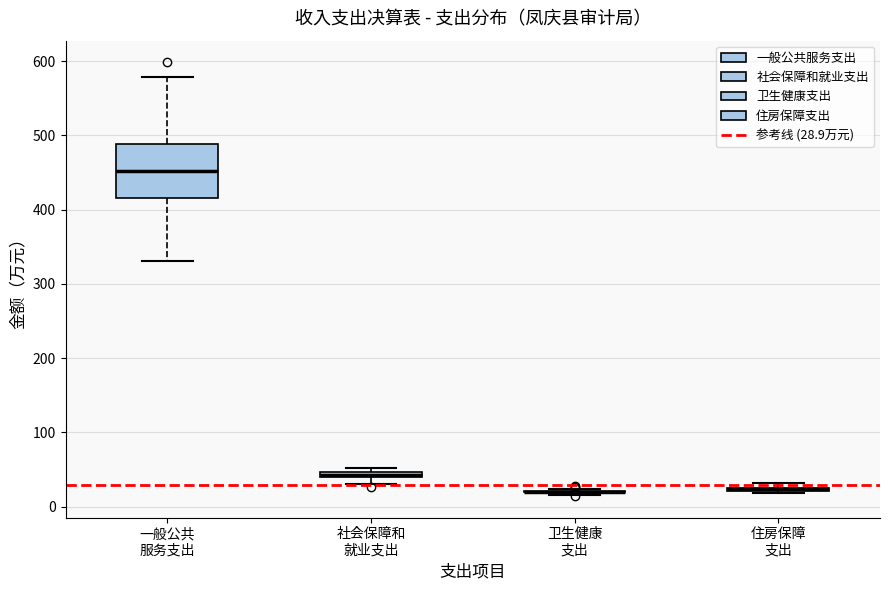

Comparing the boxes themselves (not the whiskers), which one is the tallest?

一般公共 服务支出